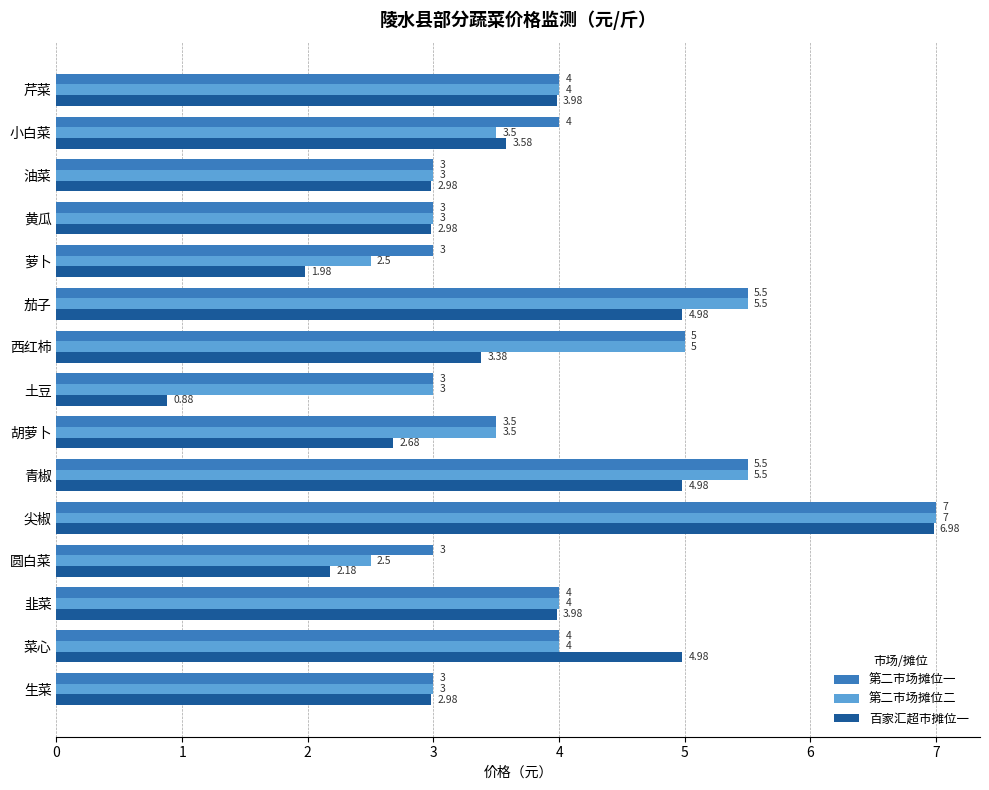

Between 小白菜 and 韭菜, which series saw the biggest shift?

第二市场摊位二